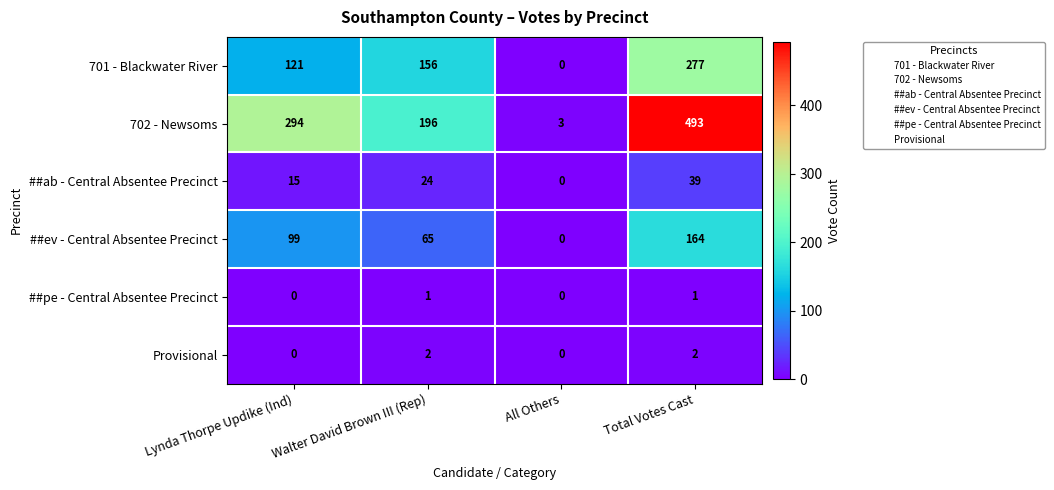

How many 701 - Blackwater River values are between 121 and 277?

3